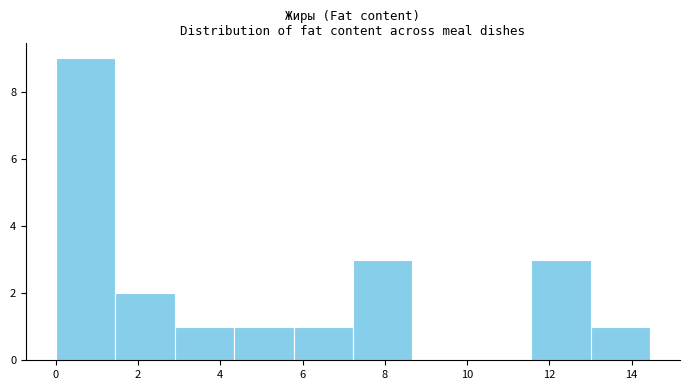

Over which range of the x-axis is the bar tallest?

0.0 to 1.4